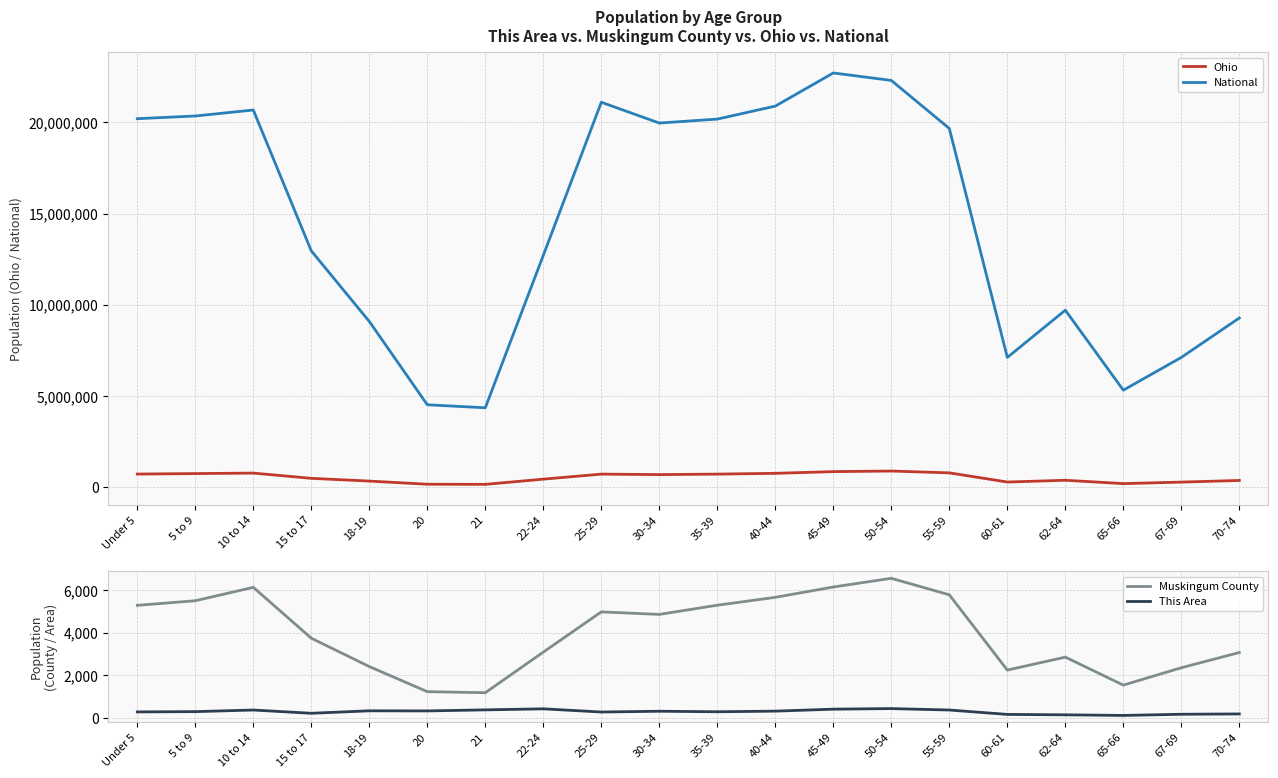

What is the greatest value displayed?

22708591